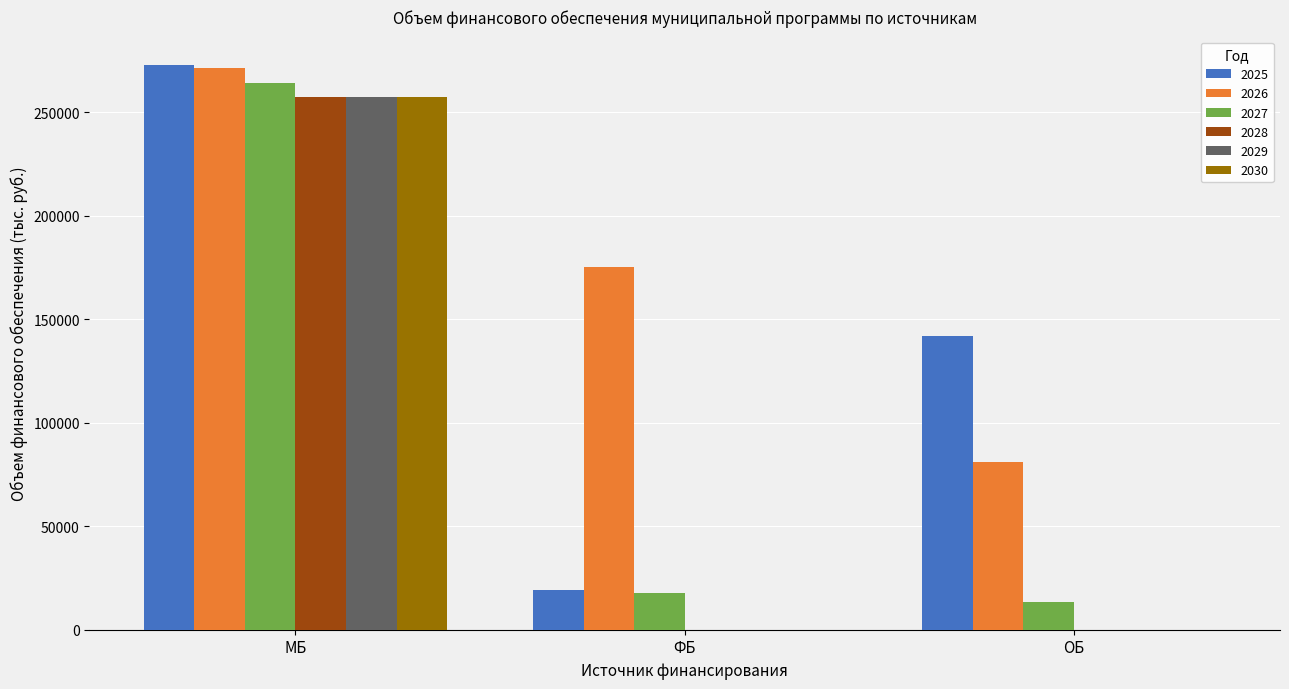

The value of 2028 at ОБ is 175573.2. True or false?

False